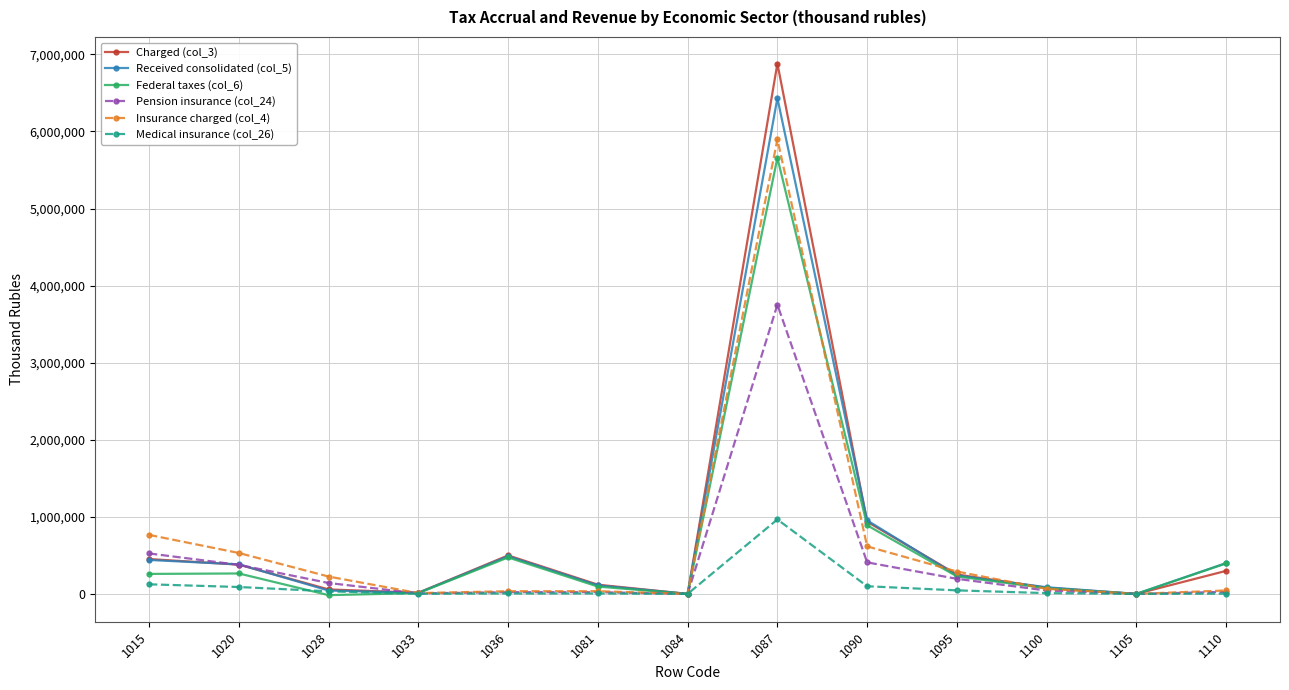

At which label does Medical insurance (col_26) first exceed 9865?

1015